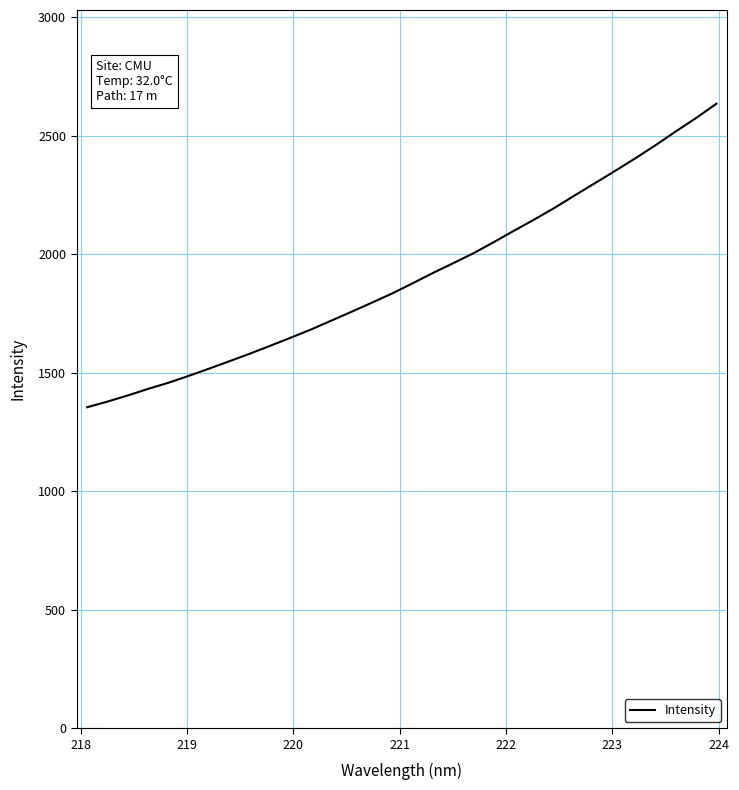

What is the smallest value displayed?

1354.1